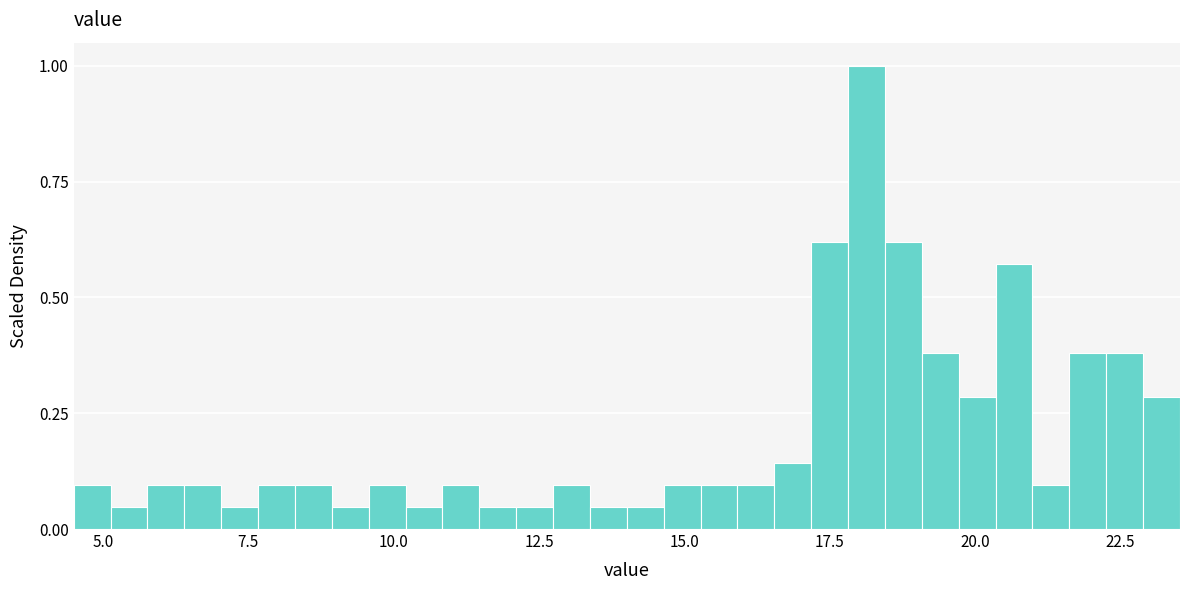

Around what value on the x-axis is the tallest bar? Give the approximate position of its centre, as read against the axis.

18.0